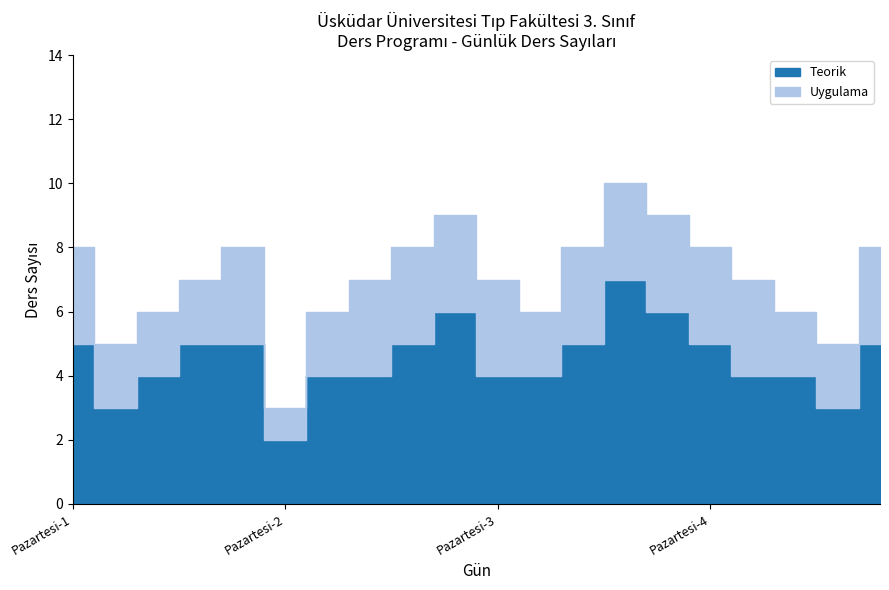

What is the difference between the values at Perşembe-3 and Salı-1?

5